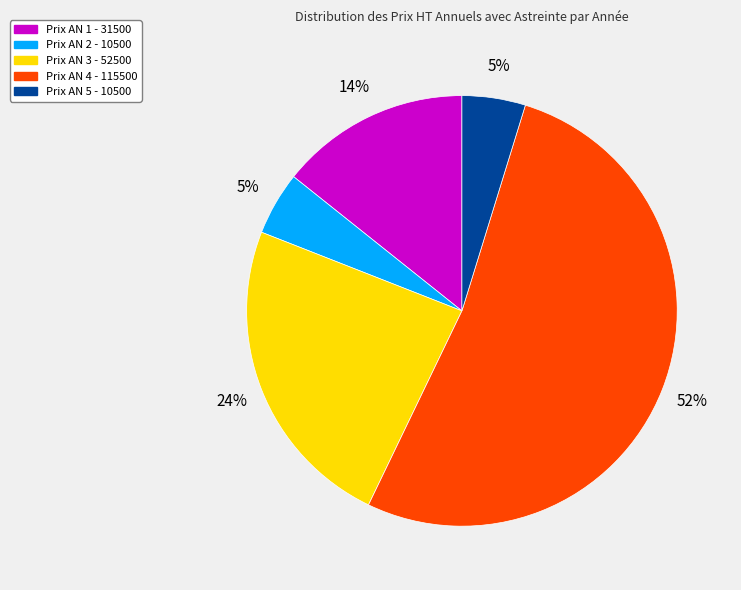

To the nearest percent, what is the average slice percentage?

20%